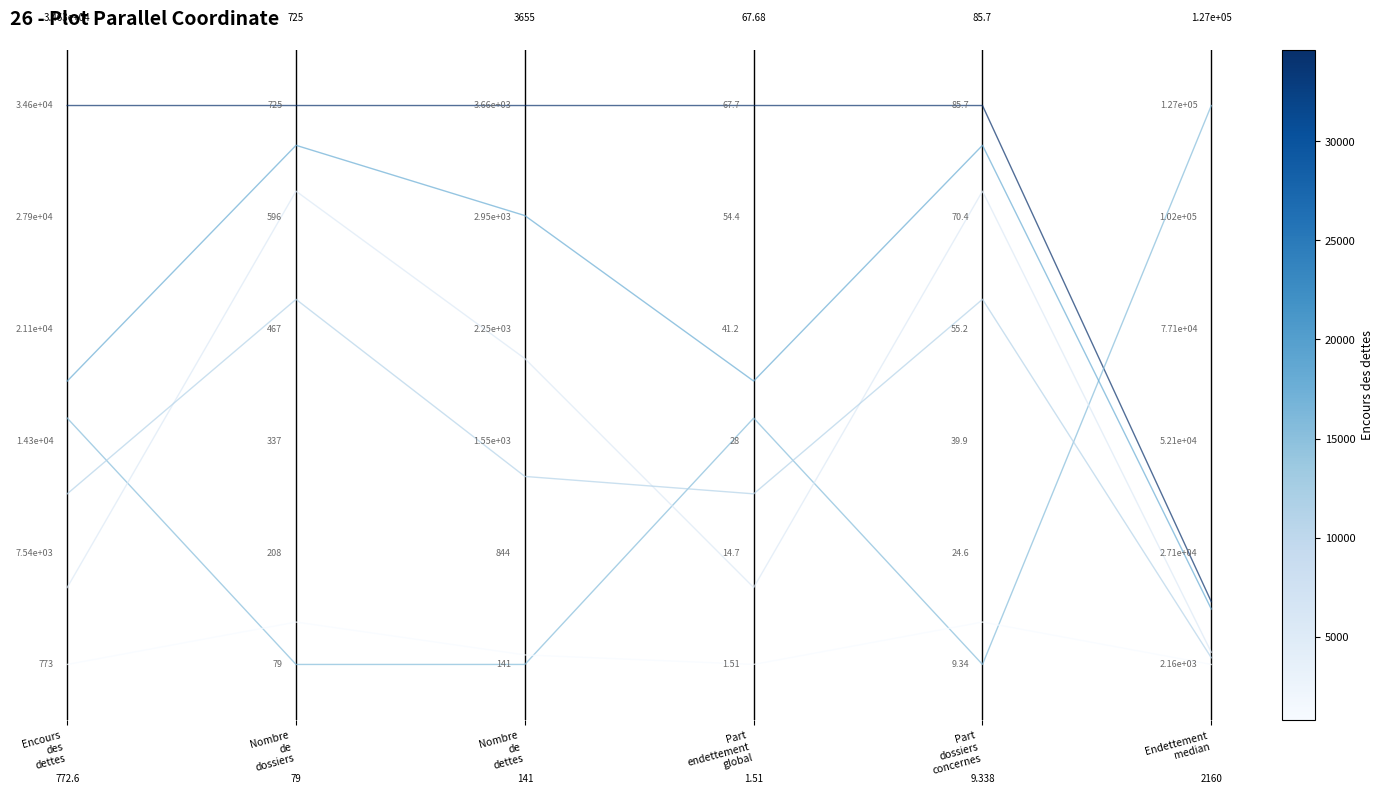

The value of Dettes immobilières at Encours
des
dettes is 0.4. True or false?

True